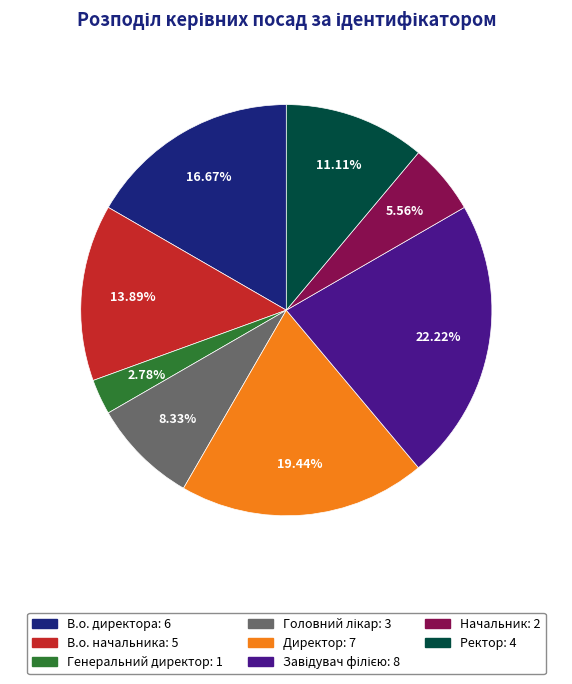

What percentage is the Начальник slice, to the nearest percent?

6%